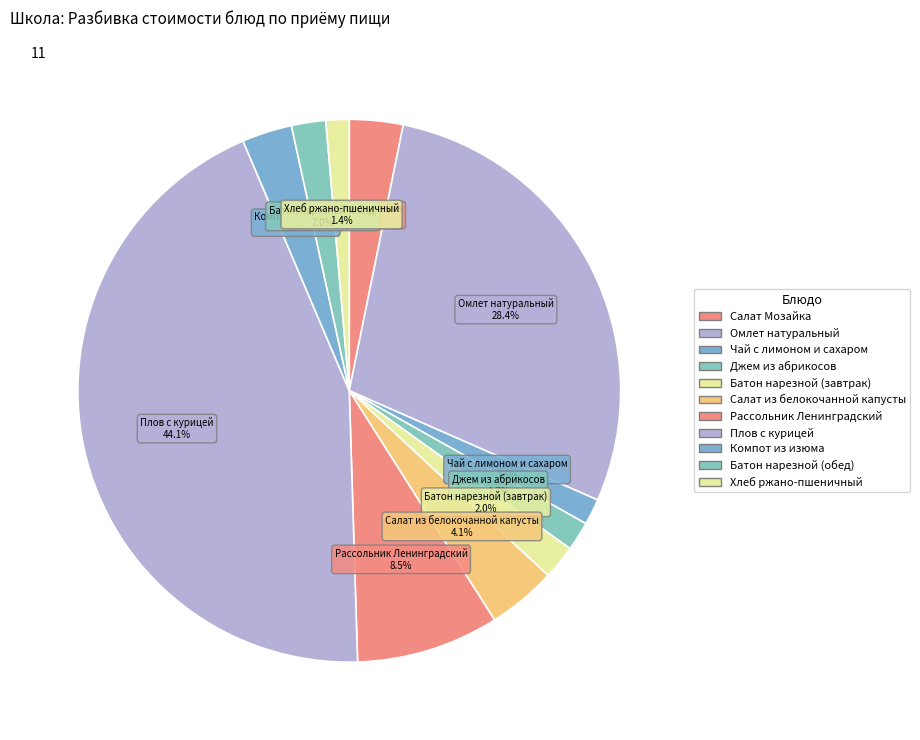

To the nearest percent, what is the combined percentage of Батон нарезной (завтрак) and Рассольник Ленинградский?

11%